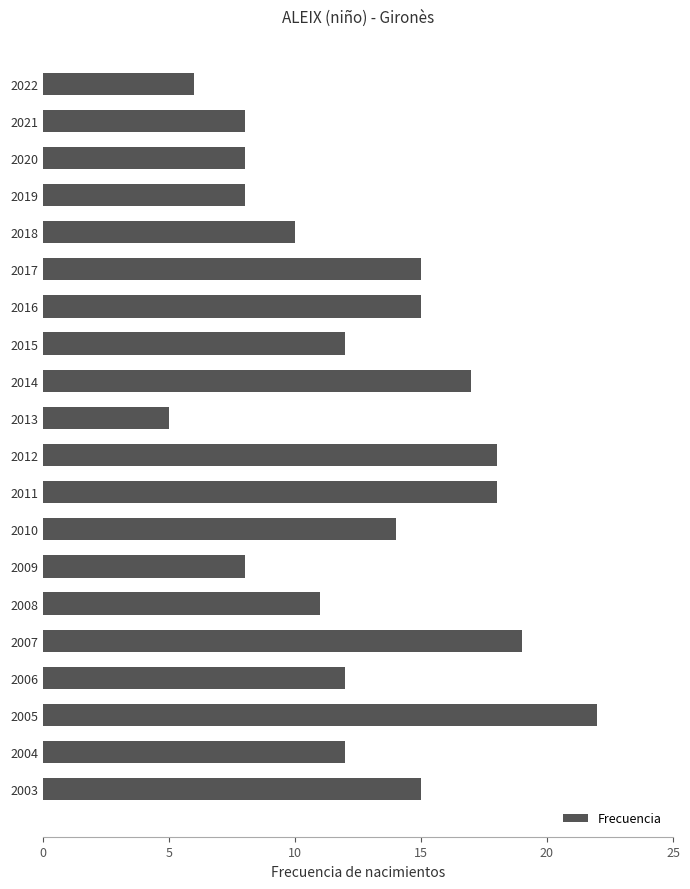

What value does the data have at 2013?

5